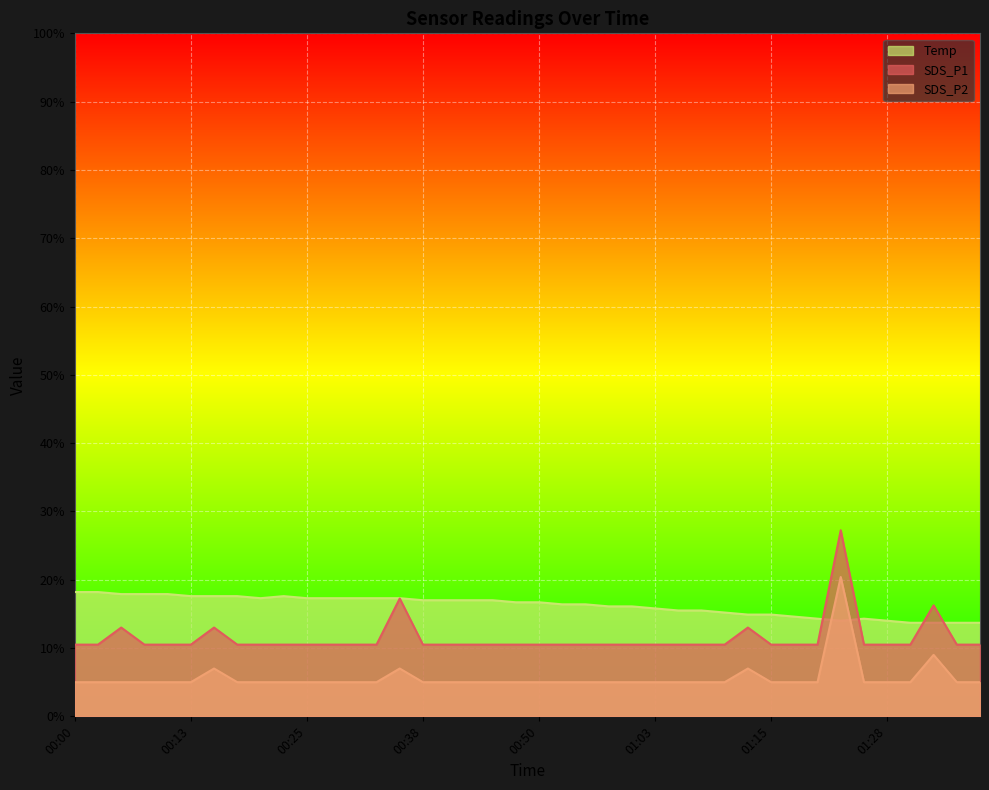

How many interior local peaks does the SDS_P1 series have?

6